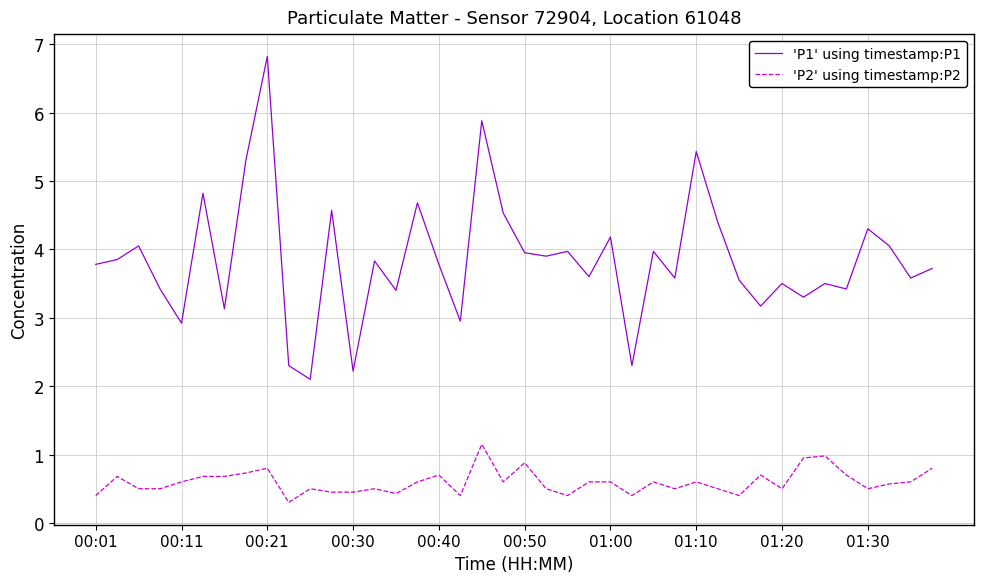

True or false: 'P2' using timestamp:P2 and 'P1' using timestamp:P1 cross at least once.

False